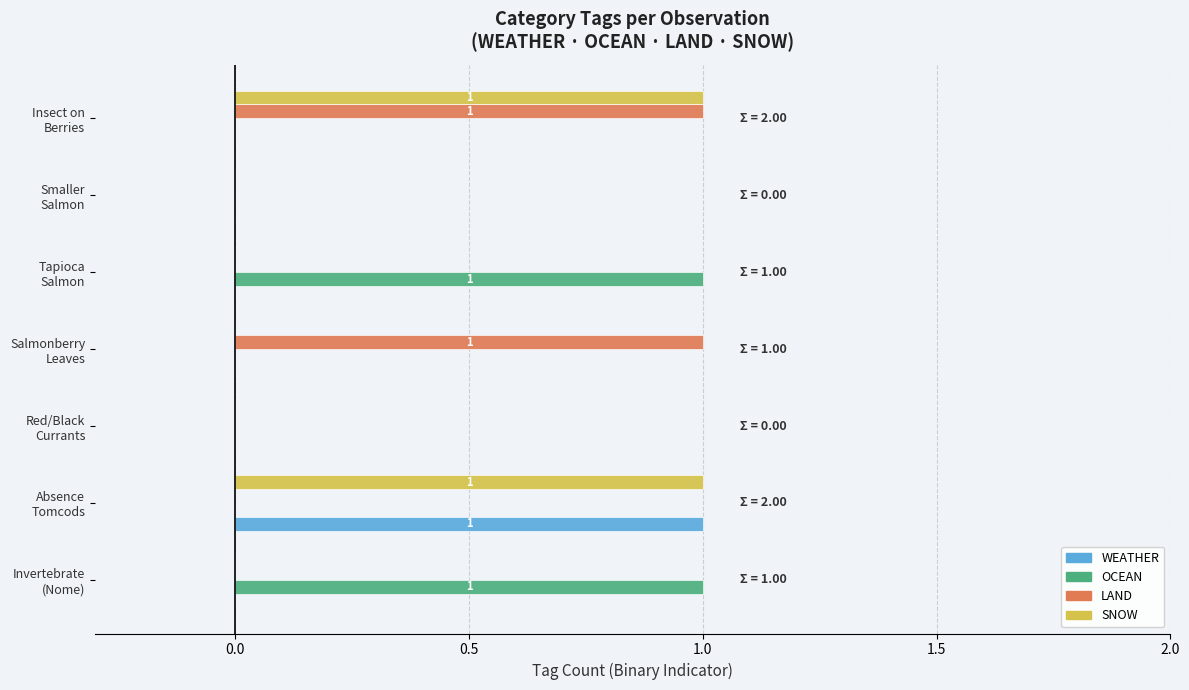

Count the SNOW values in the range 0 to 1.

7